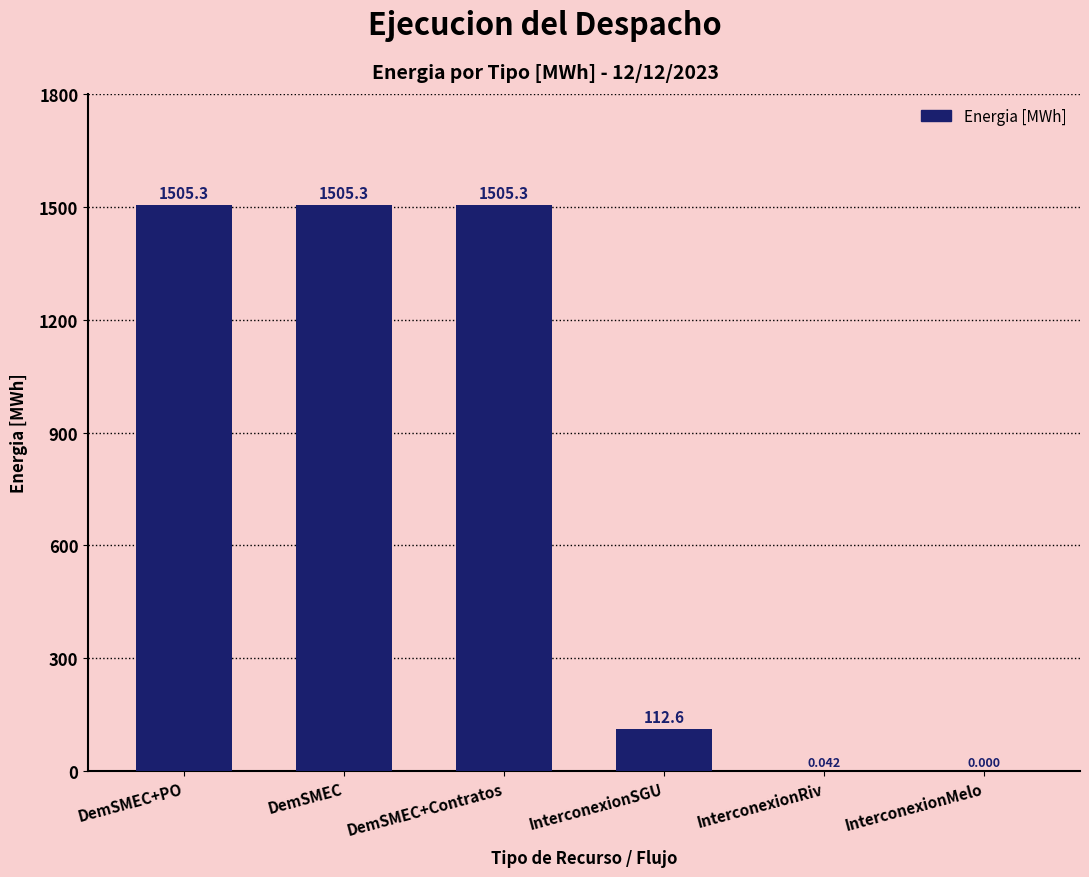

Are the bars horizontal?

No